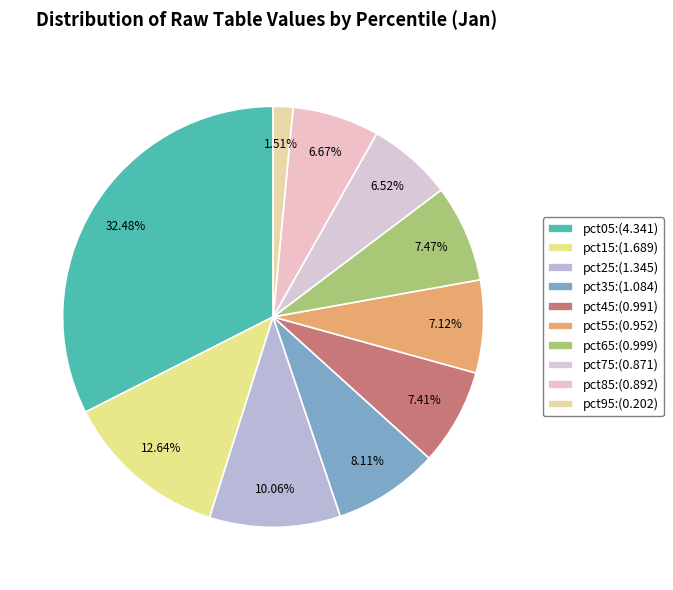

What percentage do pct05 and pct25 together represent?

42.5%